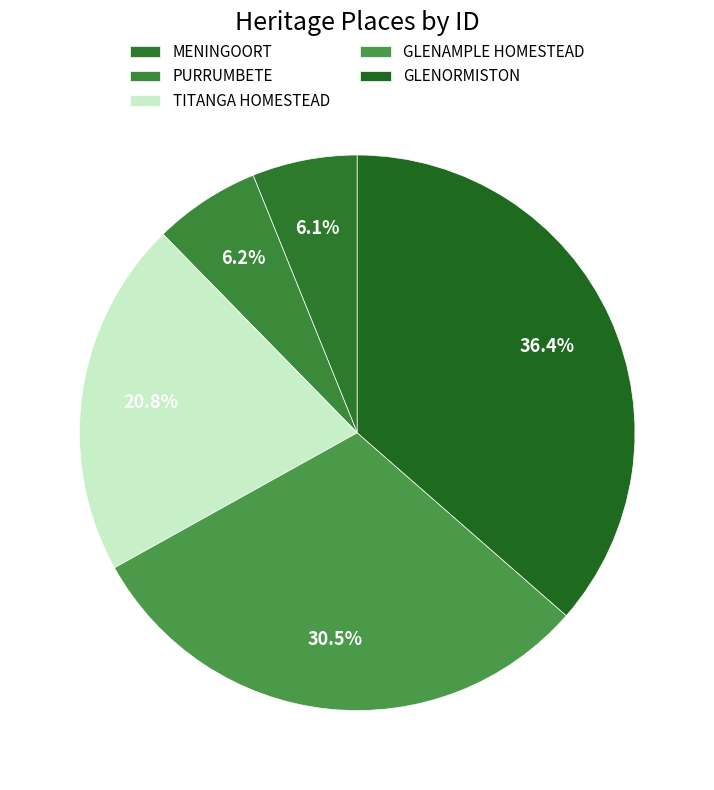

Count the number of slices in the pie.

5